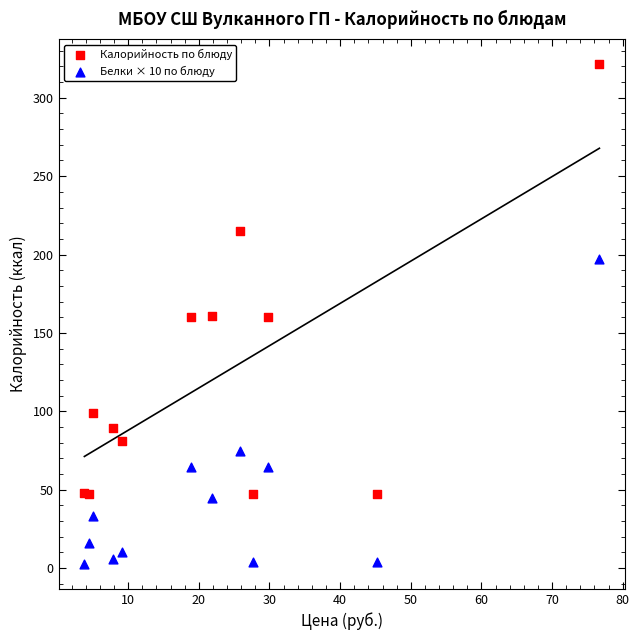

In the Калорийность по блюду series, what Y value is closest to 184?

161.1